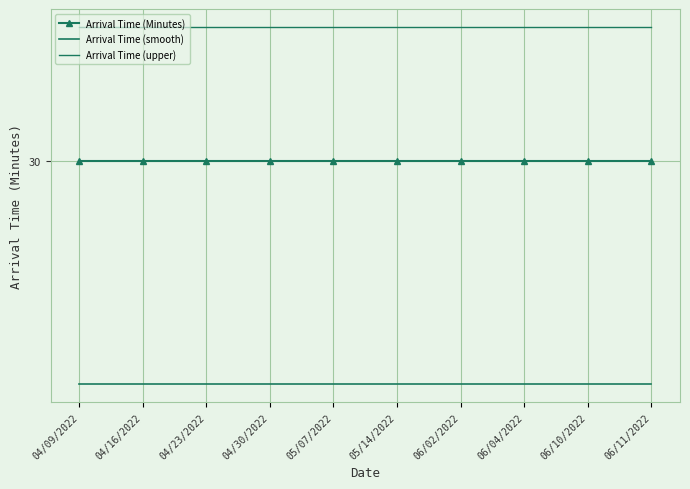

Which series has the largest total across all categories?

Arrival Time (upper)